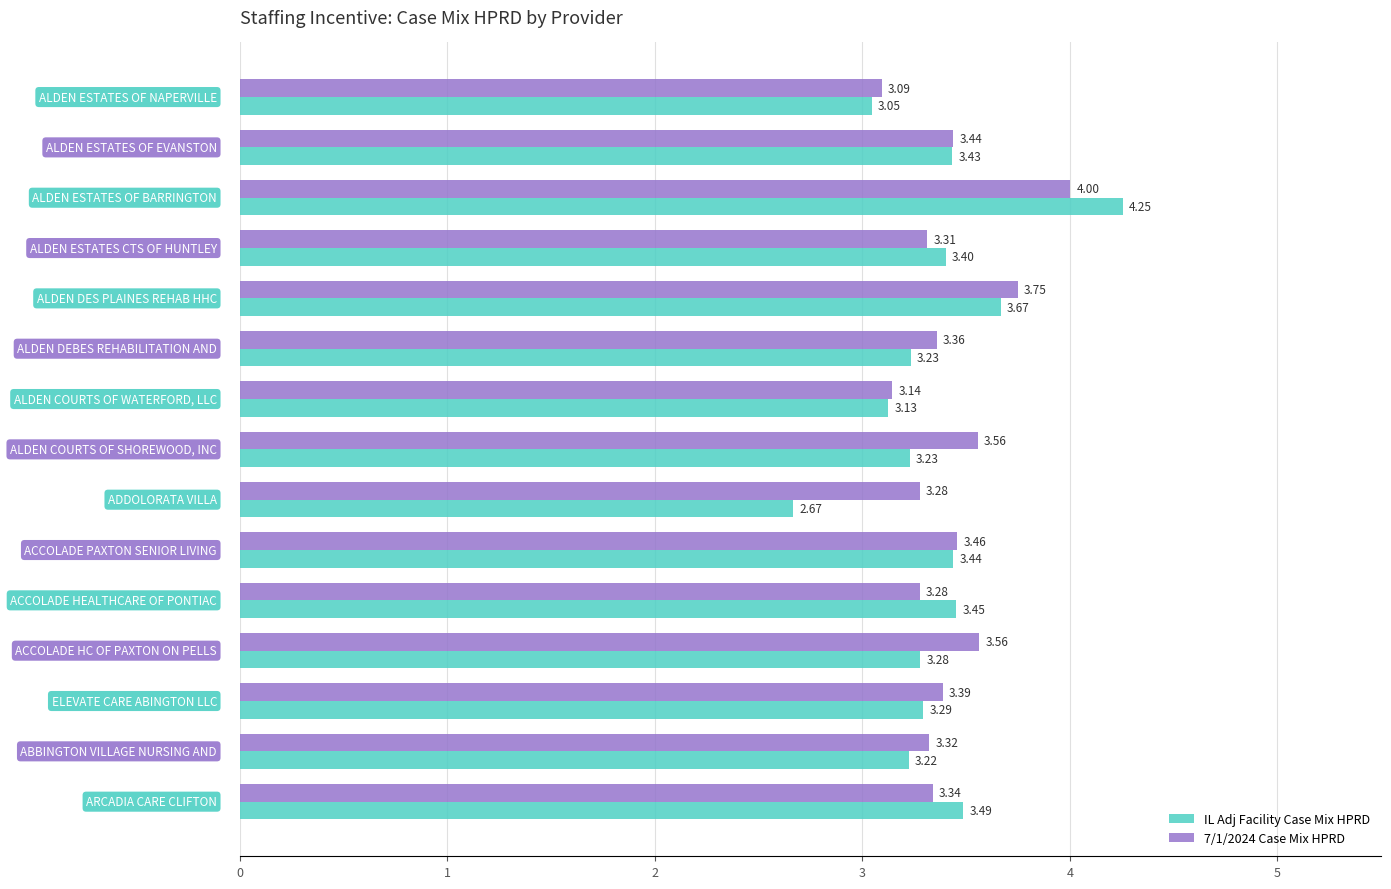

What is the difference between the maximum and minimum values in the 7/1/2024 Case Mix HPRD series?

0.9